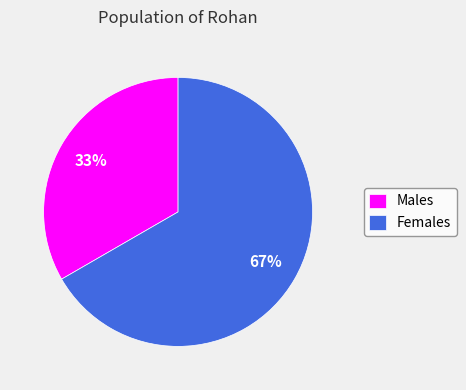

To the nearest percent, what portion does Males represent?

33%